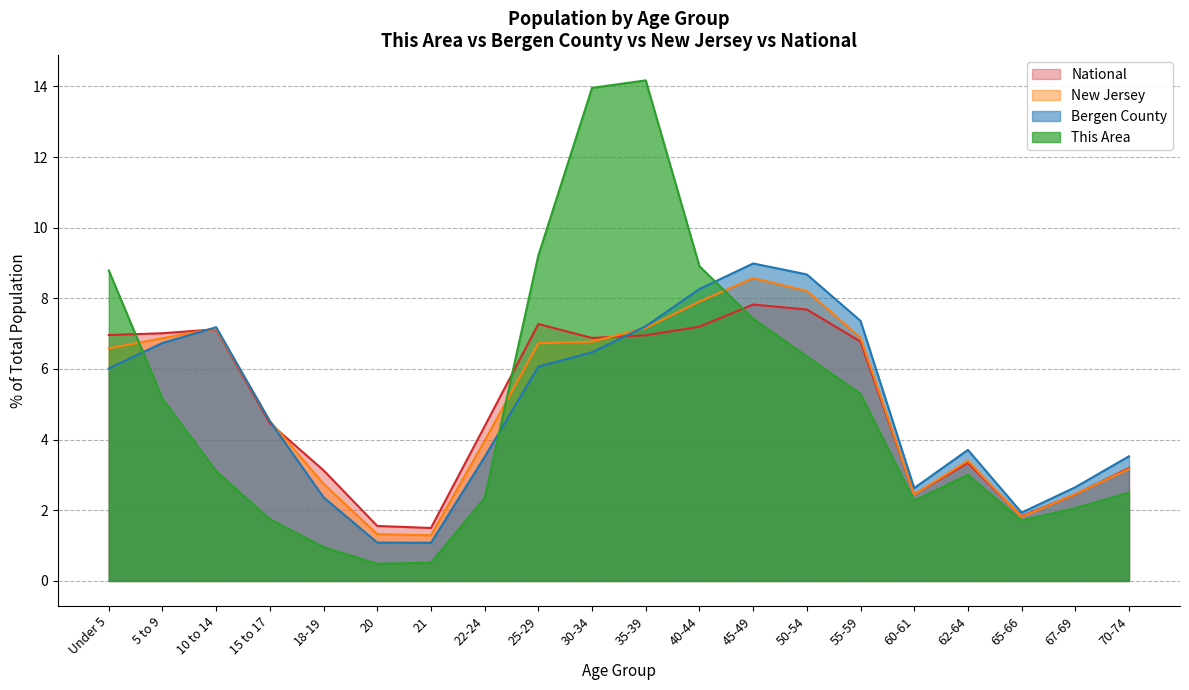

At which label does This Area reach its minimum?

20